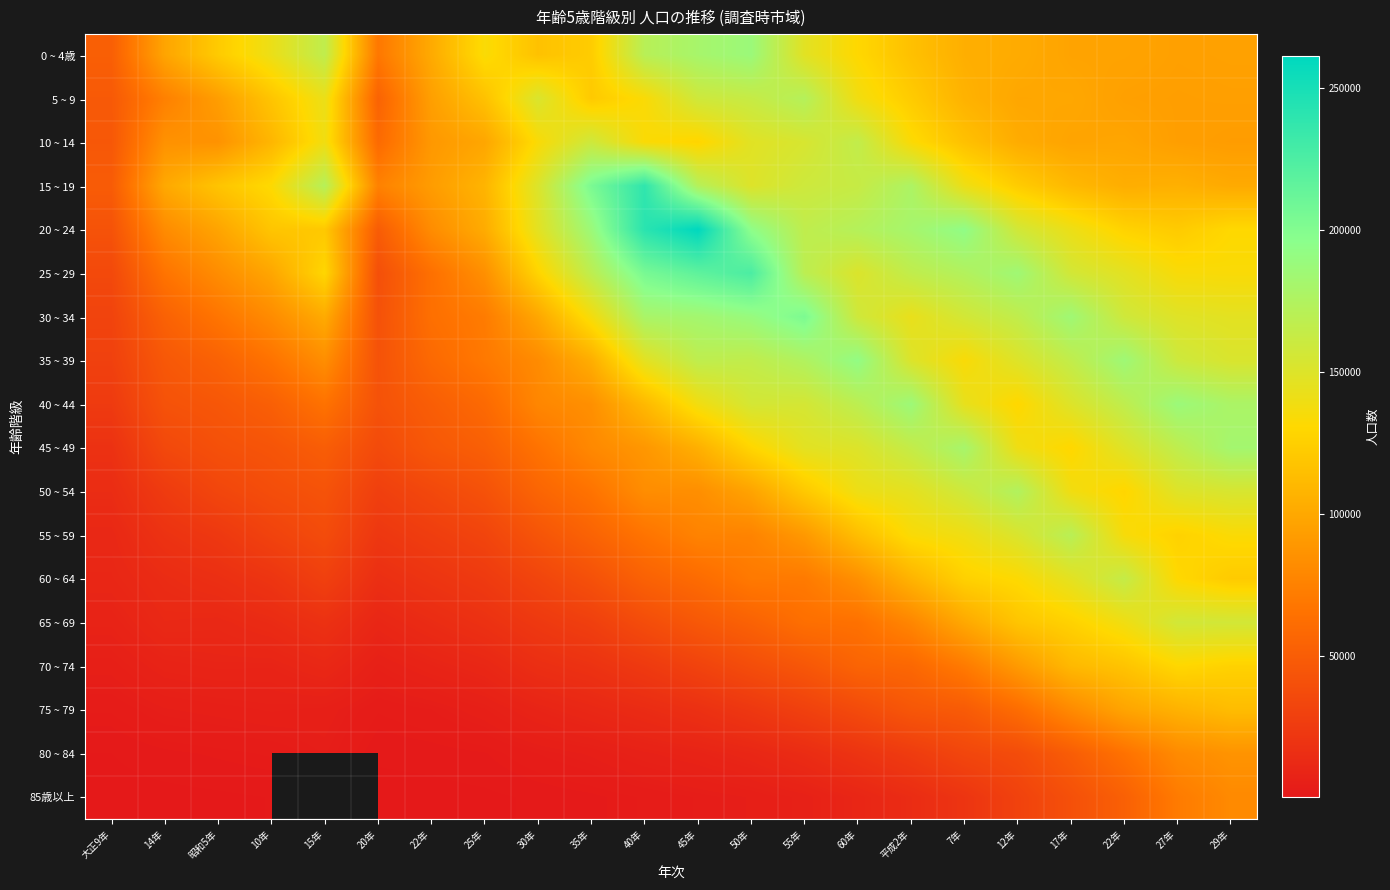

At how many categories does at least one series exceed 151834?

15